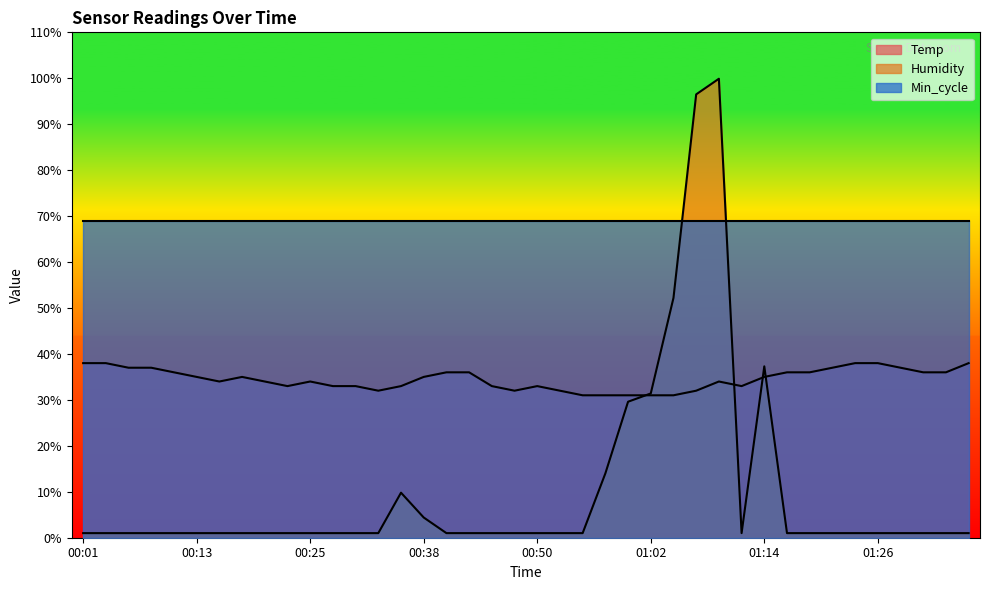

How many interior local peaks does the Temp series have?

4